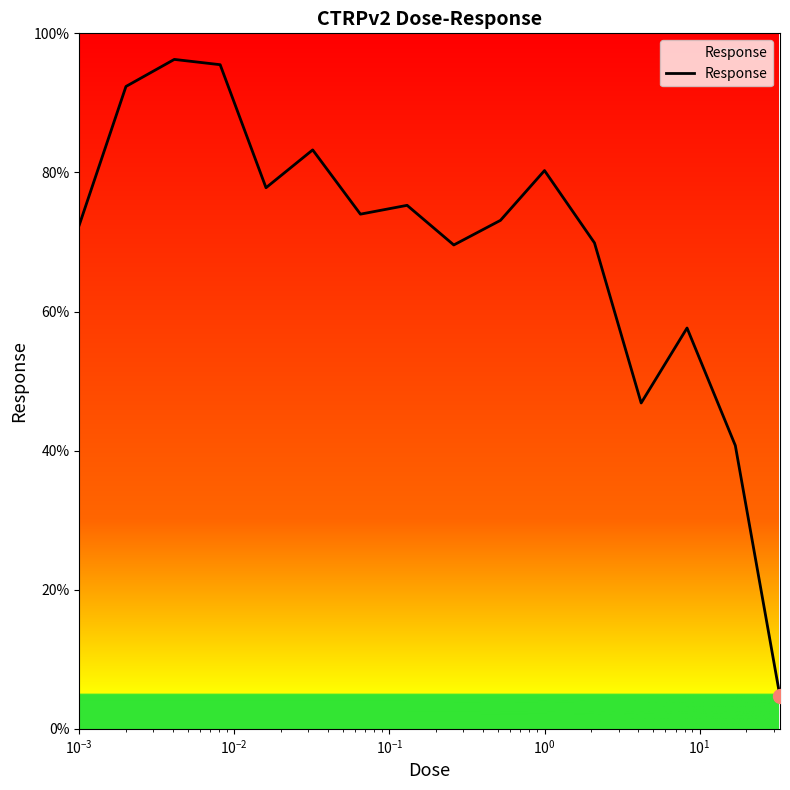

What is the difference between the maximum and minimum values?

91.6